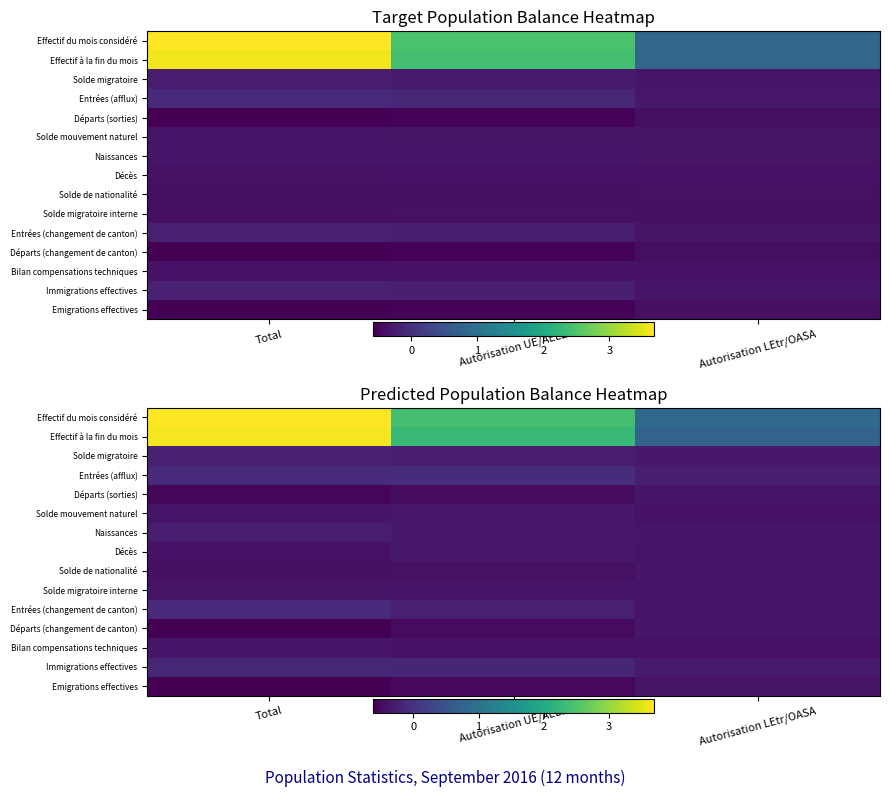

Count the number of categories in the chart.

3